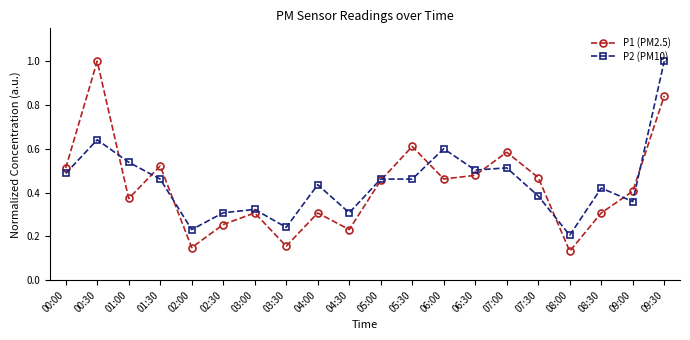

Which series changed the most between 01:30 and 04:30?

P1 (PM2.5)